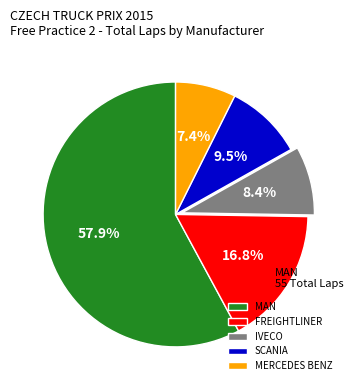

Between FREIGHTLINER and MERCEDES BENZ, which is larger?

FREIGHTLINER